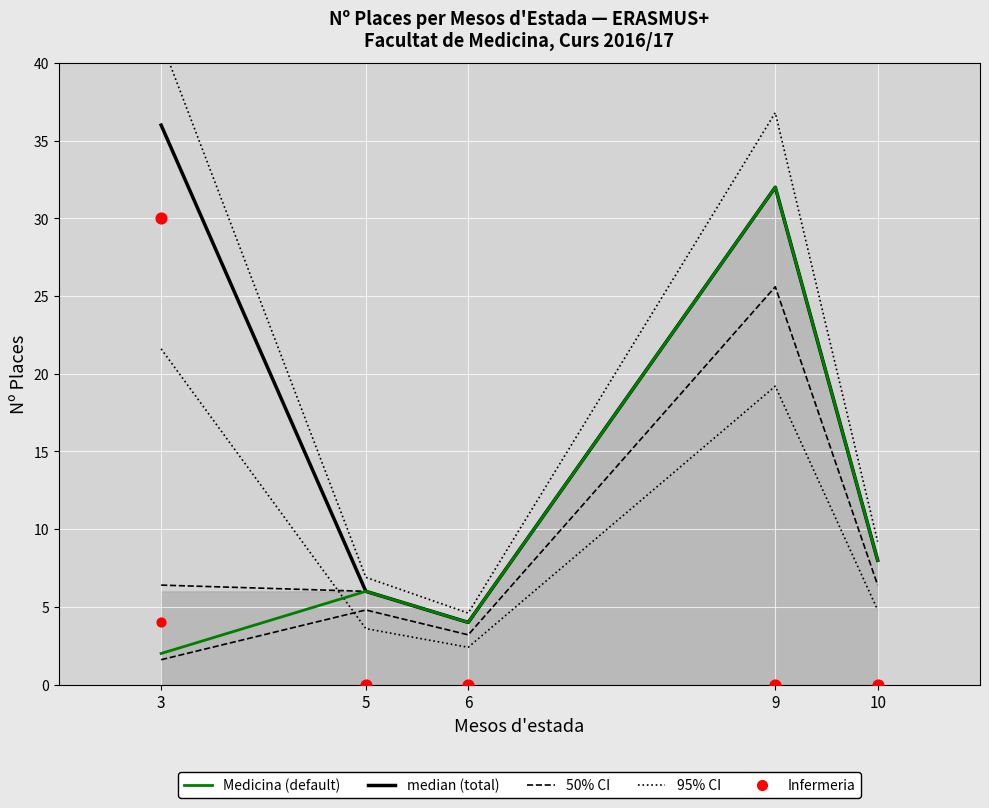

At how many categories does at least one series exceed 2?

5